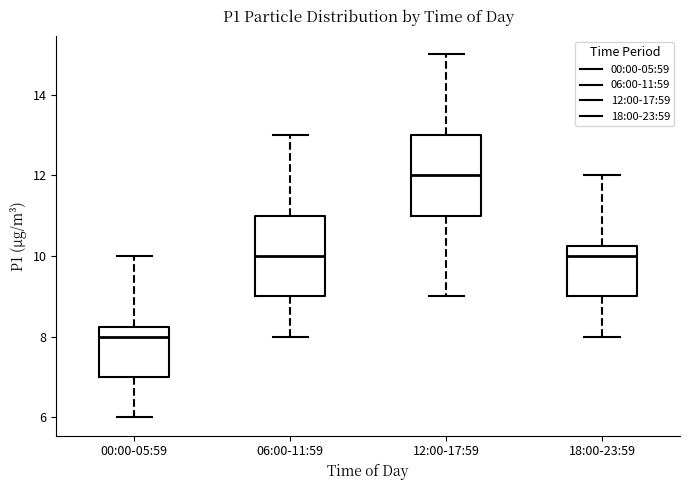

Which box has the highest median line?

12:00-17:59